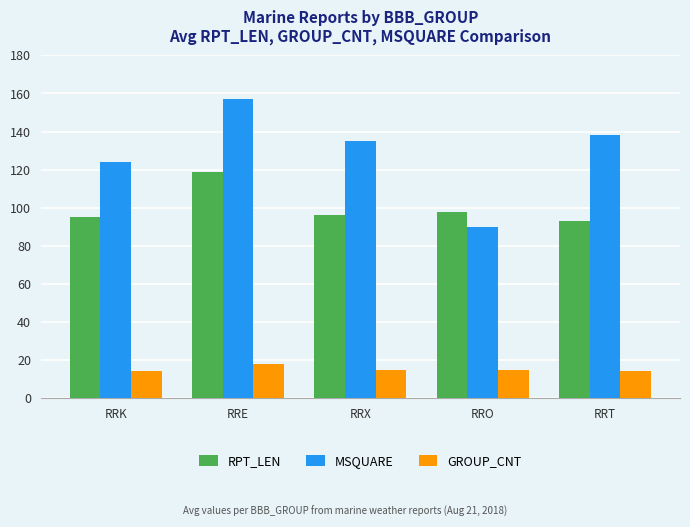

At how many categories does at least one series exceed 59?

5